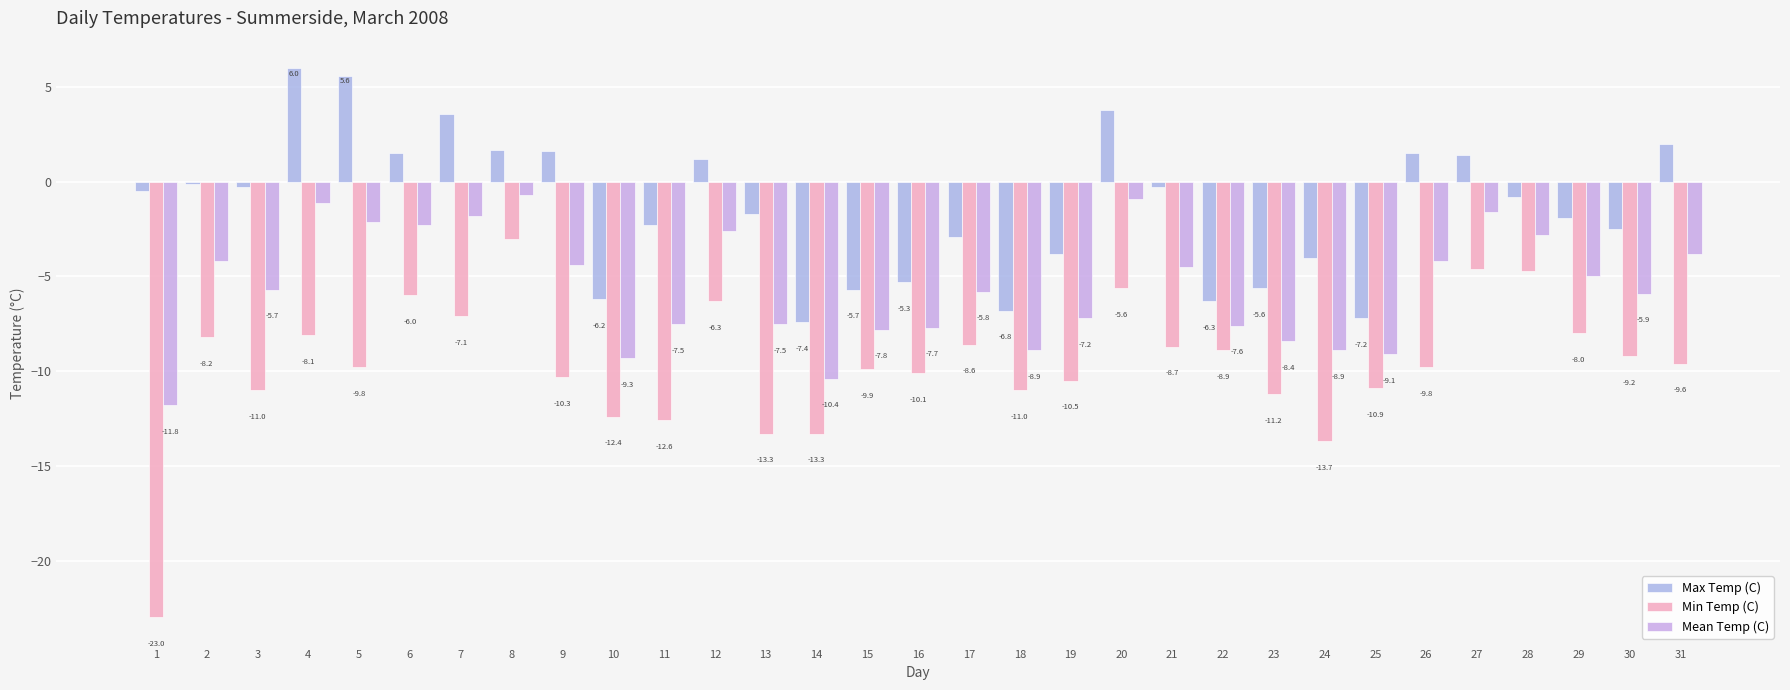

What is the value of the Min Temp (C) bar at the 6th from the left?

-6.0